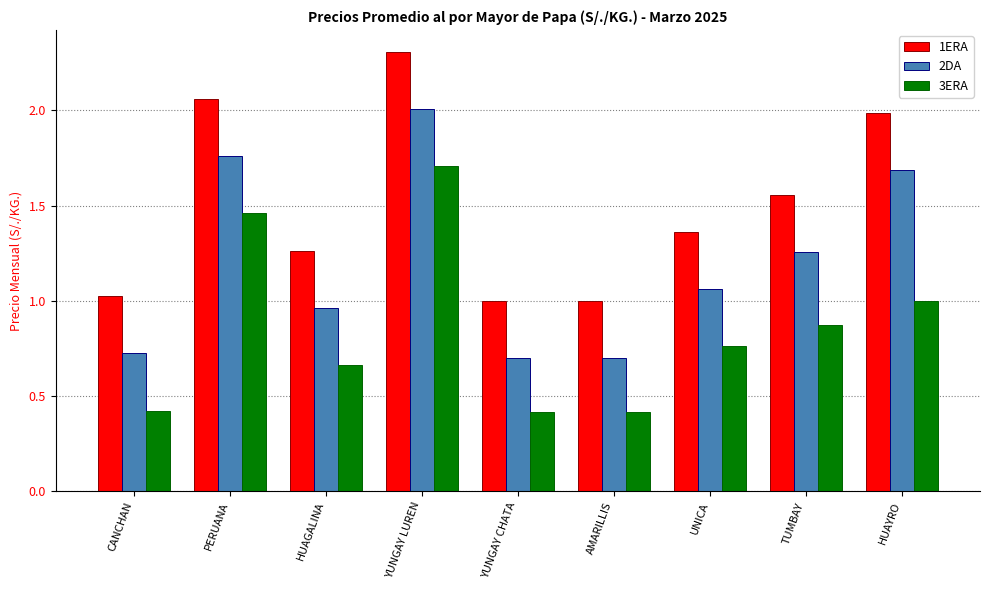

Between CANCHAN and UNICA, which series saw the biggest shift?

1ERA